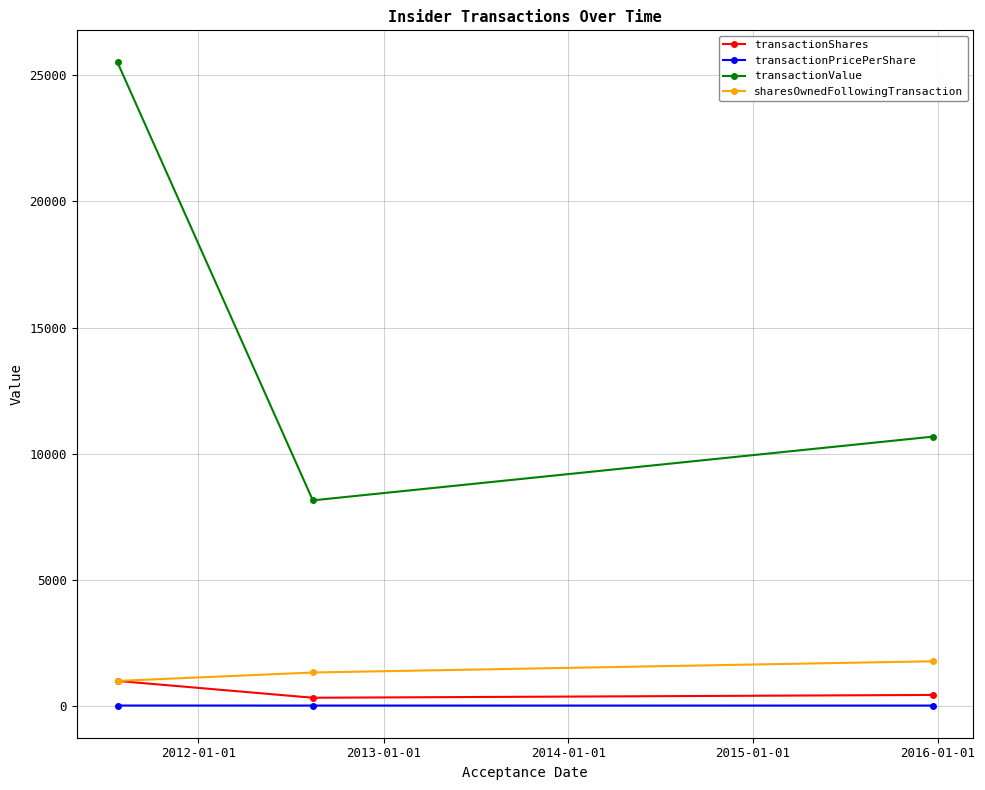

What is the value of the transactionValue point at the 1st from the left?

25498.0